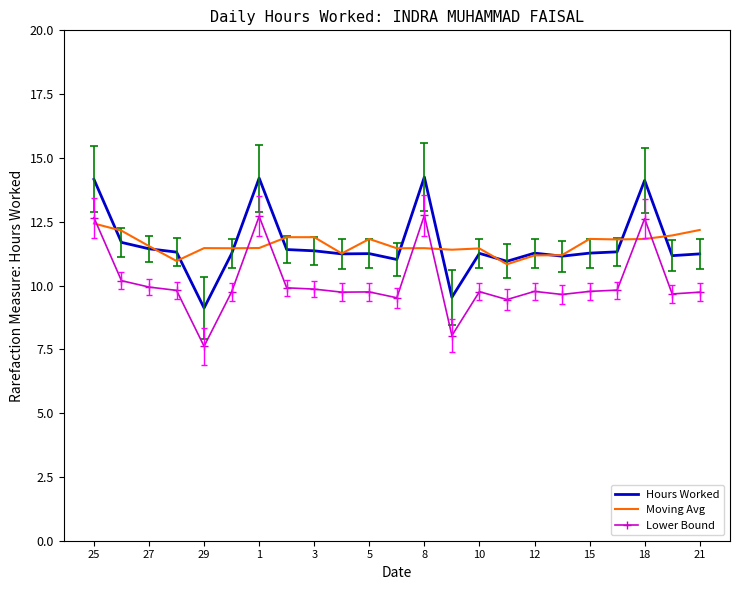

After their last crossing, which series has the higher values: Moving Avg or Lower Bound?

Moving Avg